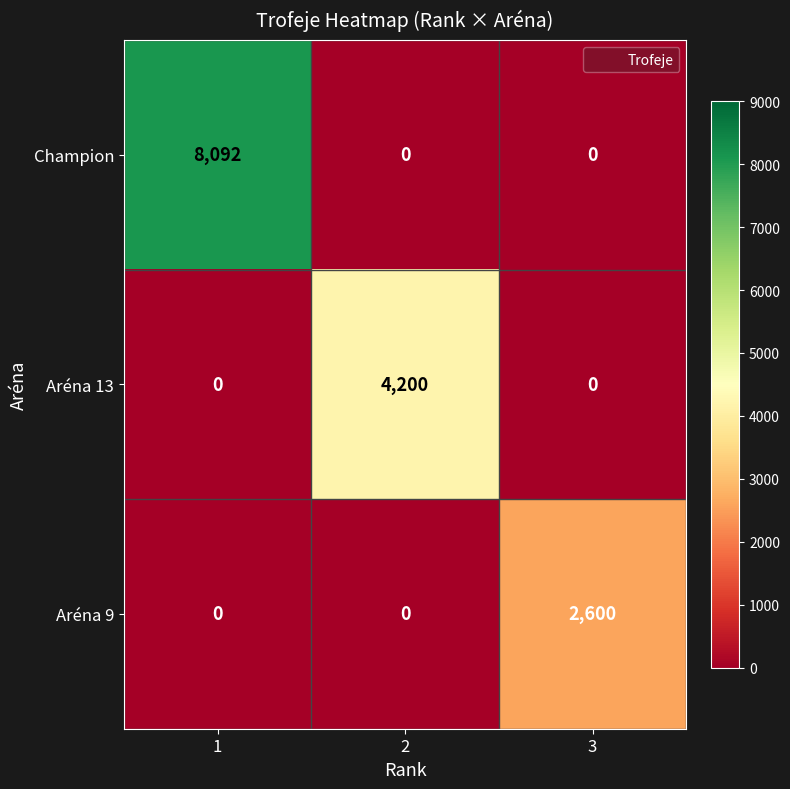

The Champion series shows 0 at 3. True or false?

True